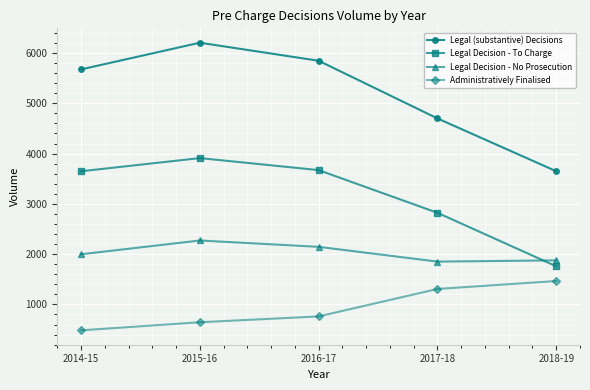

How many lines are shown in the chart?

4